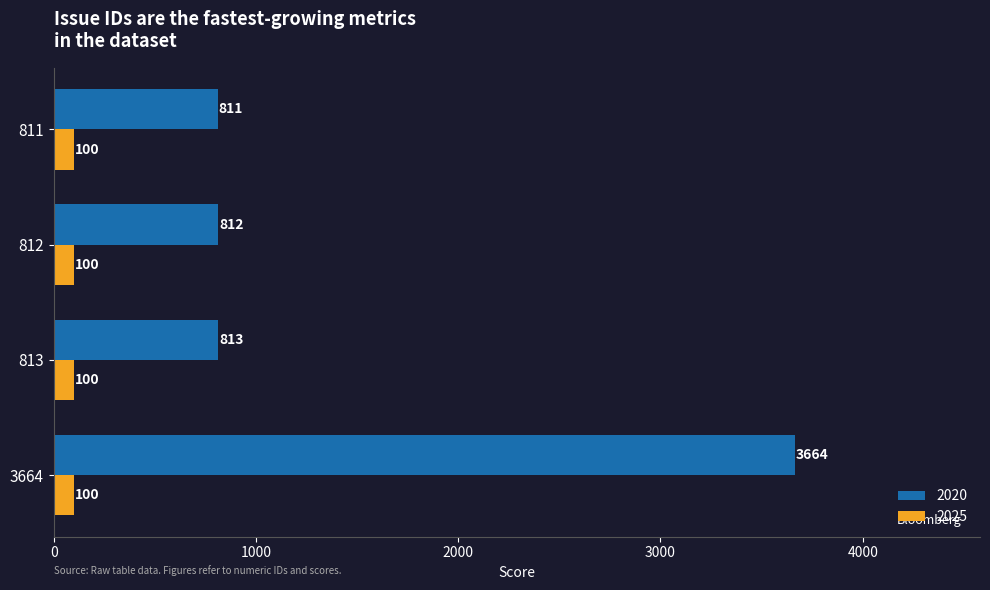

What is the difference between the highest and lowest values at 812?

712